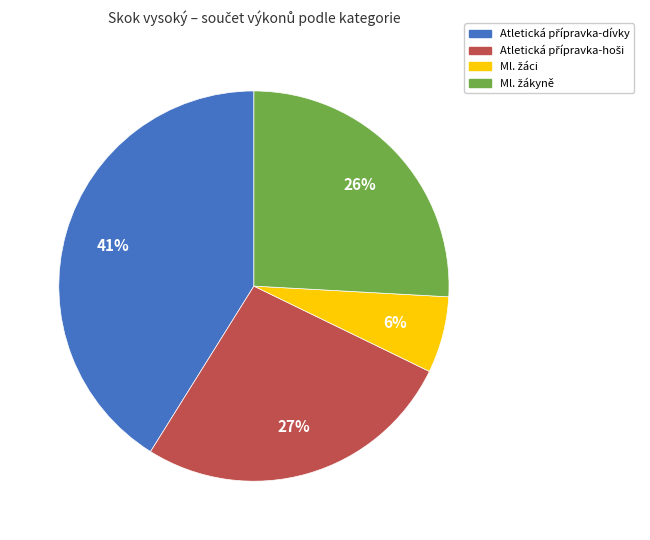

Does any single category account for the majority?

No